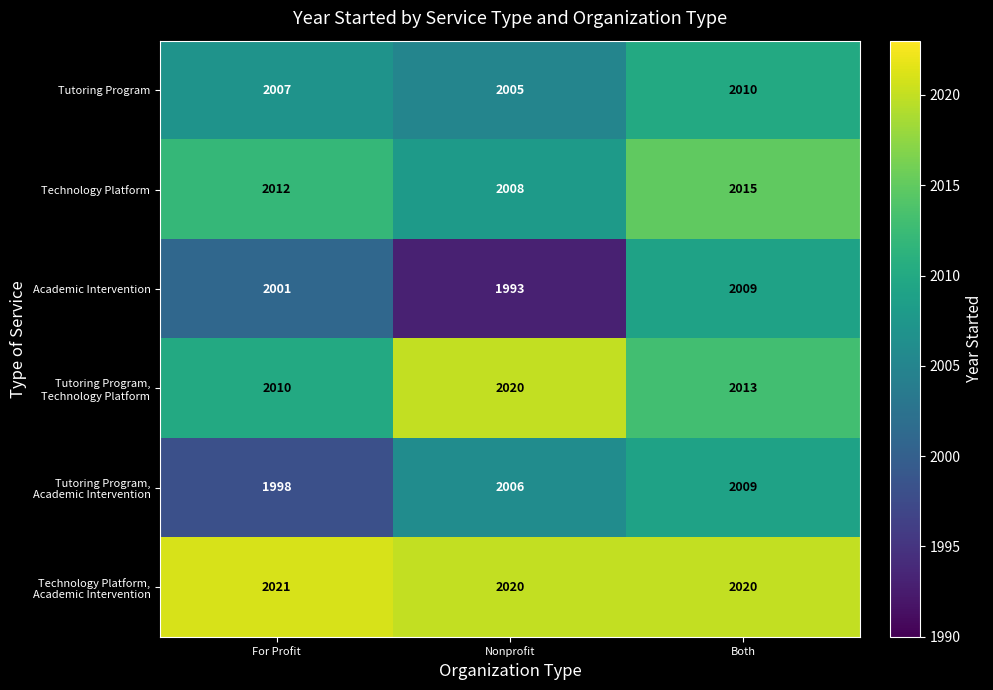

What value does the Academic Intervention series have at Both, to the nearest 10?

2010